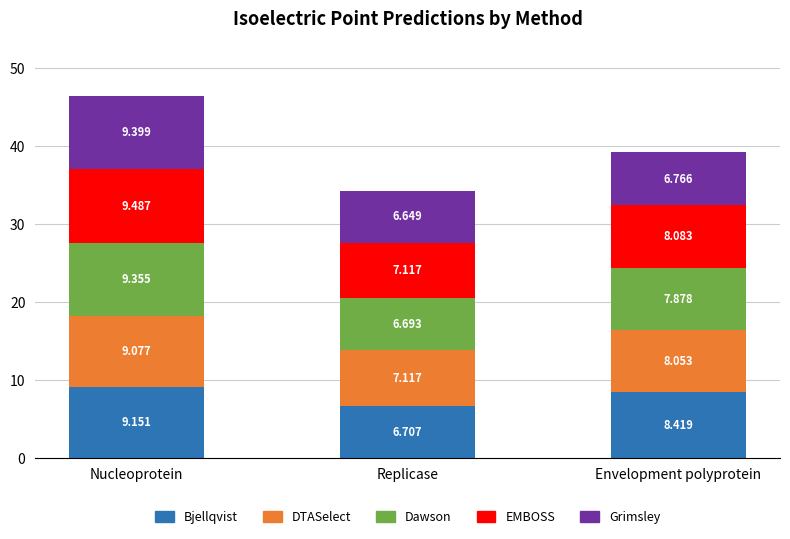

Which category has the highest value in the Bjellqvist series?

Nucleoprotein